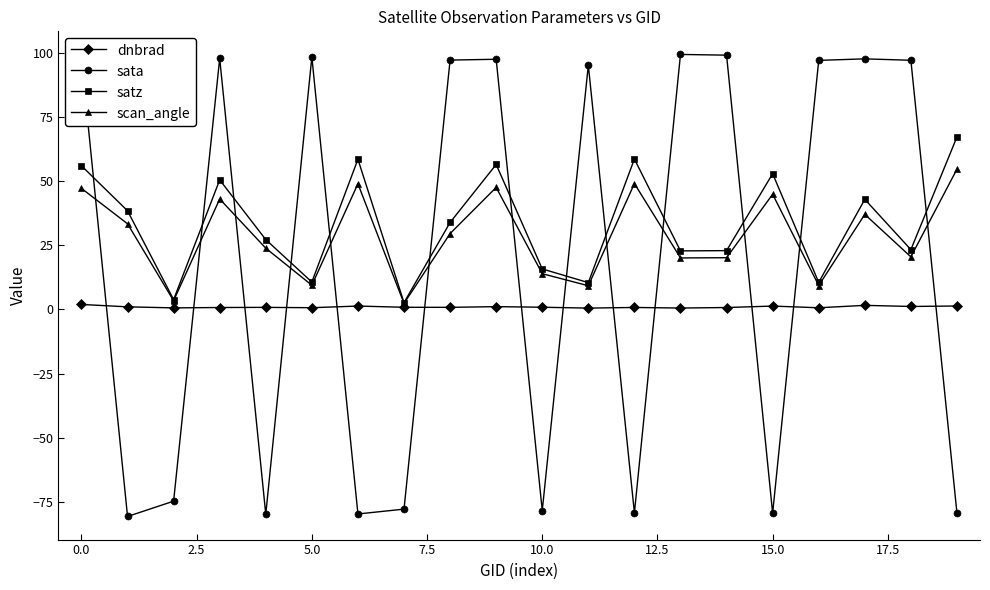

How many intersections are there between sata and scan_angle?

13